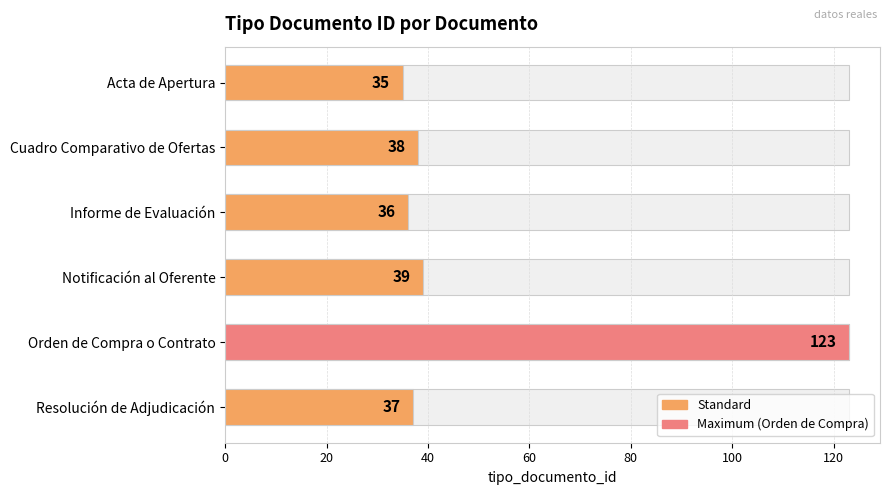

Are the bars horizontal?

Yes